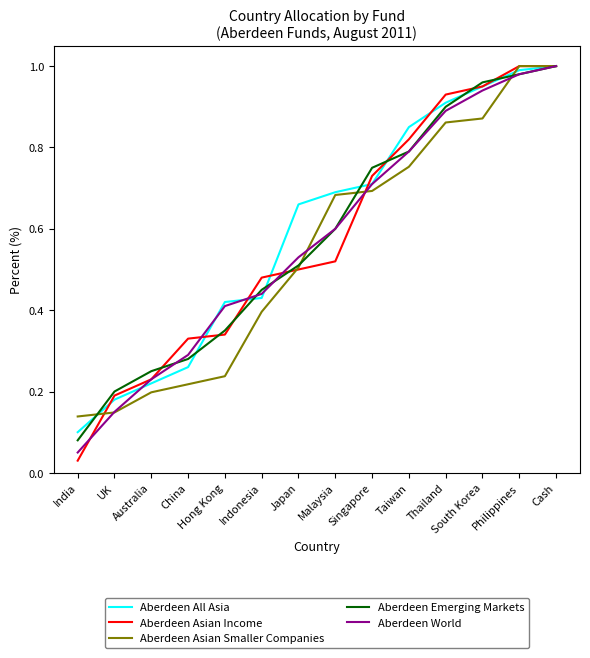

Is it true that Aberdeen Emerging Markets equals 1.0 at Philippines?

True